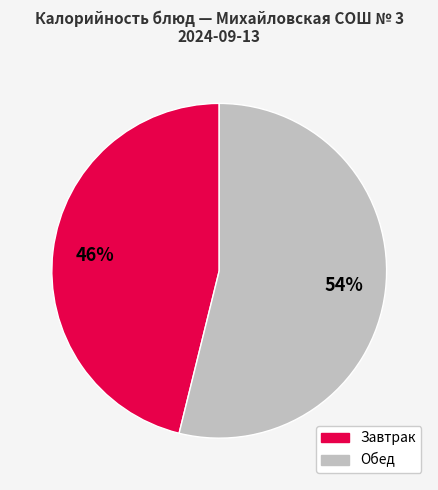

Is there any slice that represents more than half of the pie?

Yes